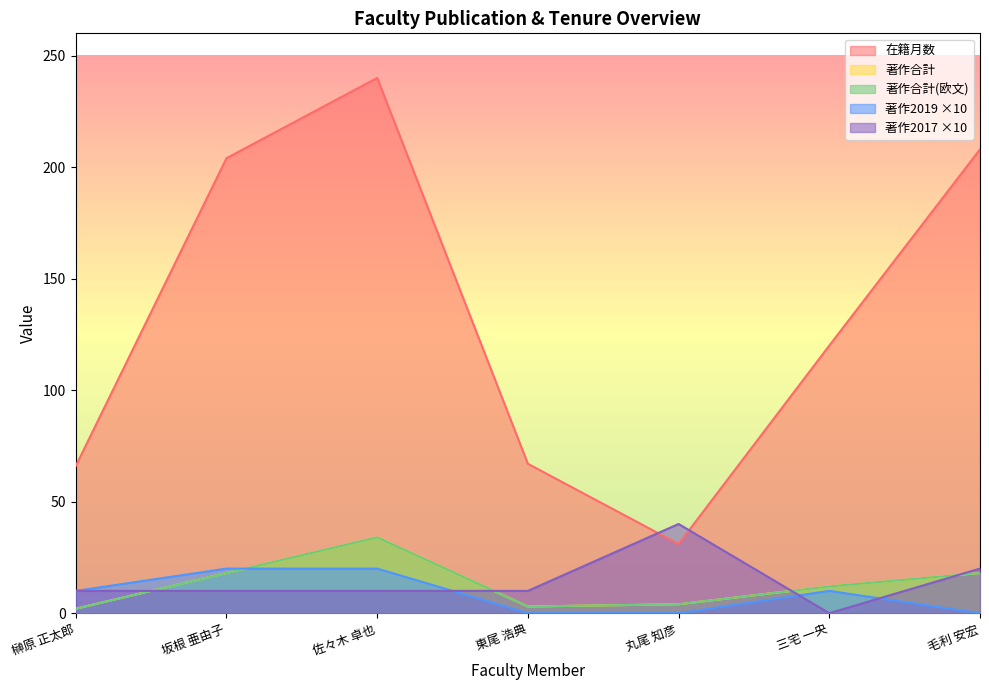

What is the spread (max minus min) of values at 東尾 浩典?

67